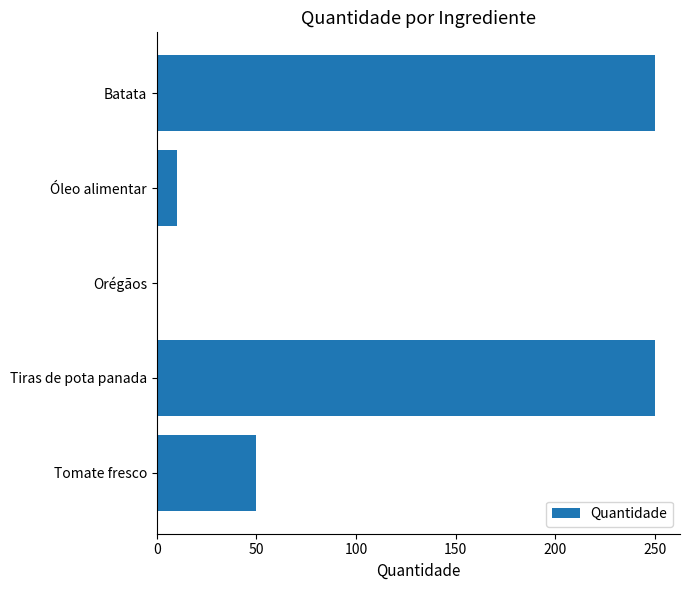

At which label is the value closest to 125?

Tomate fresco